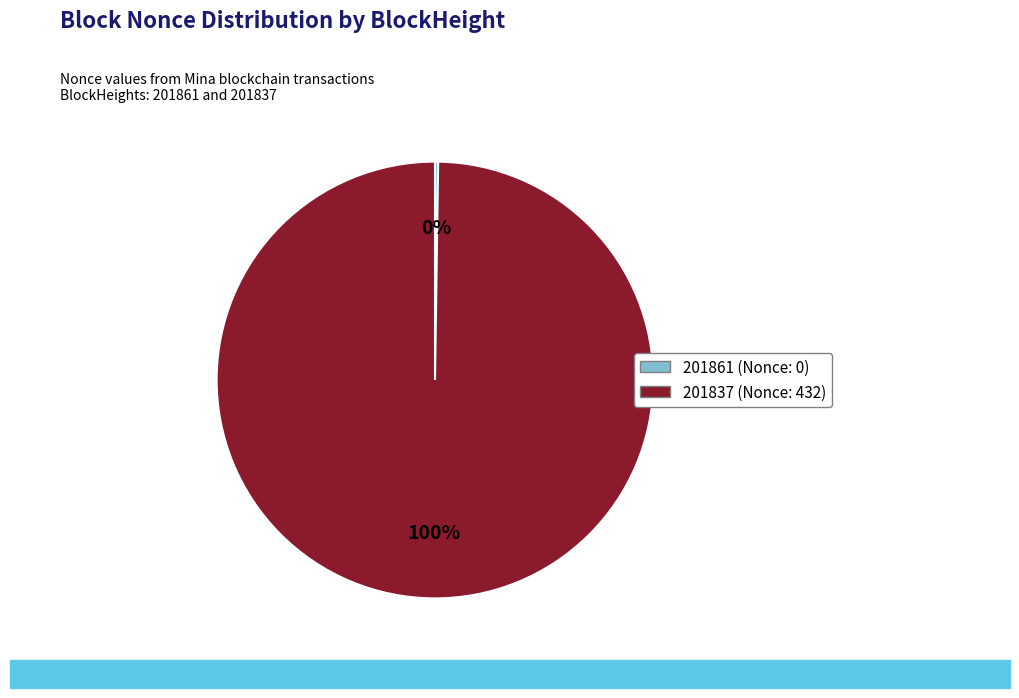

To the nearest percent, what is the difference between the largest and smallest slice percentages?

100%